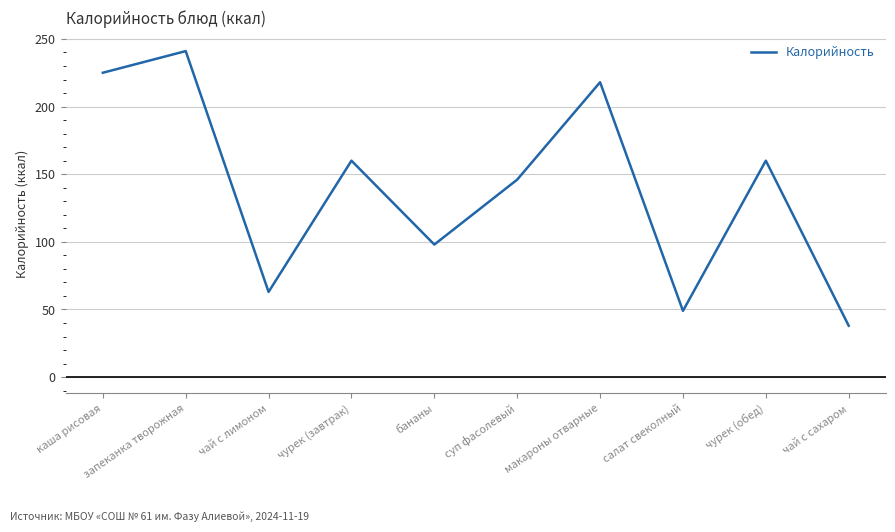

At which label is the value closest to 139?

суп фасолевый